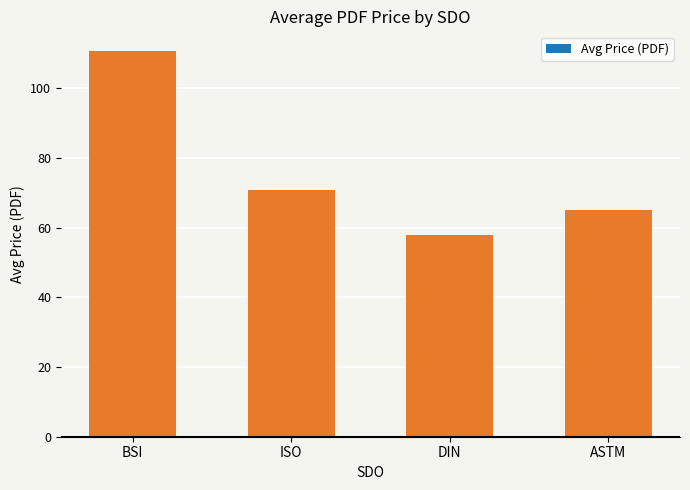

Is it true that the value at ISO is 117.2?

False